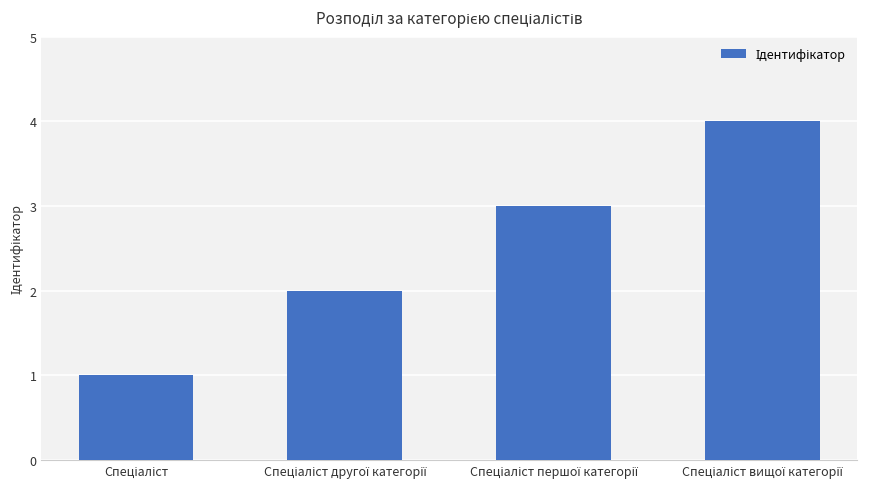

What is the difference between the maximum and minimum values?

3